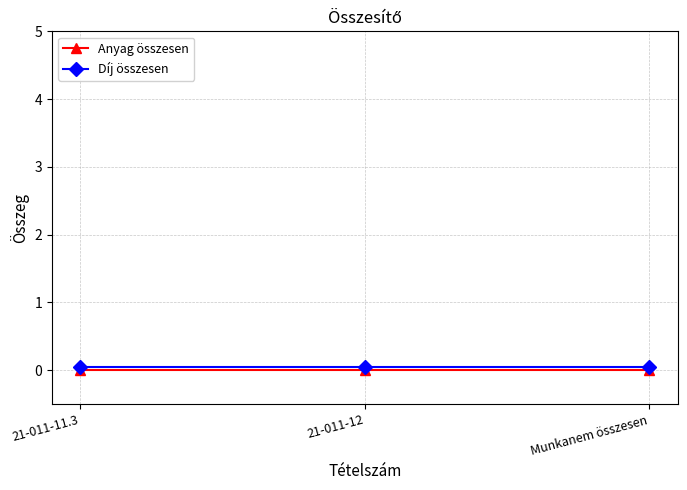

List the labels in order of Anyag összesen value, smallest first.

21-011-11.3, 21-011-12, Munkanem összesen